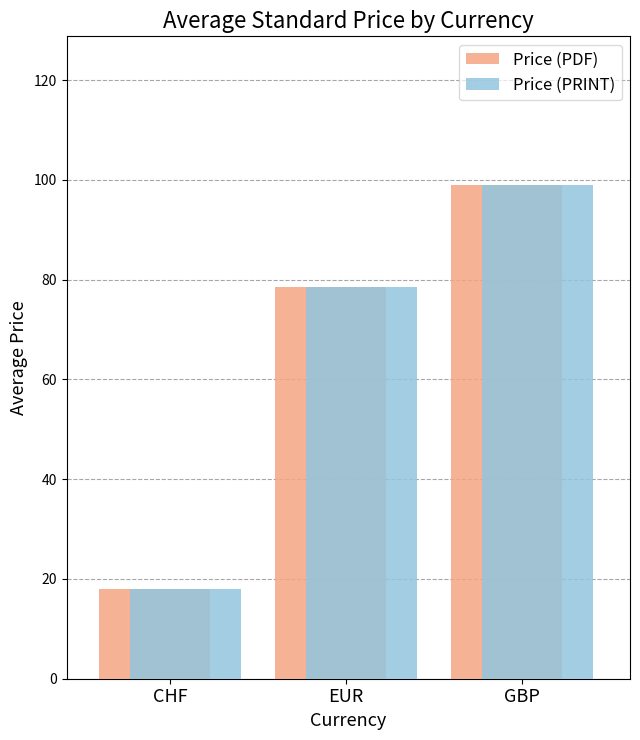

At which category is the sum across all series the highest?

GBP